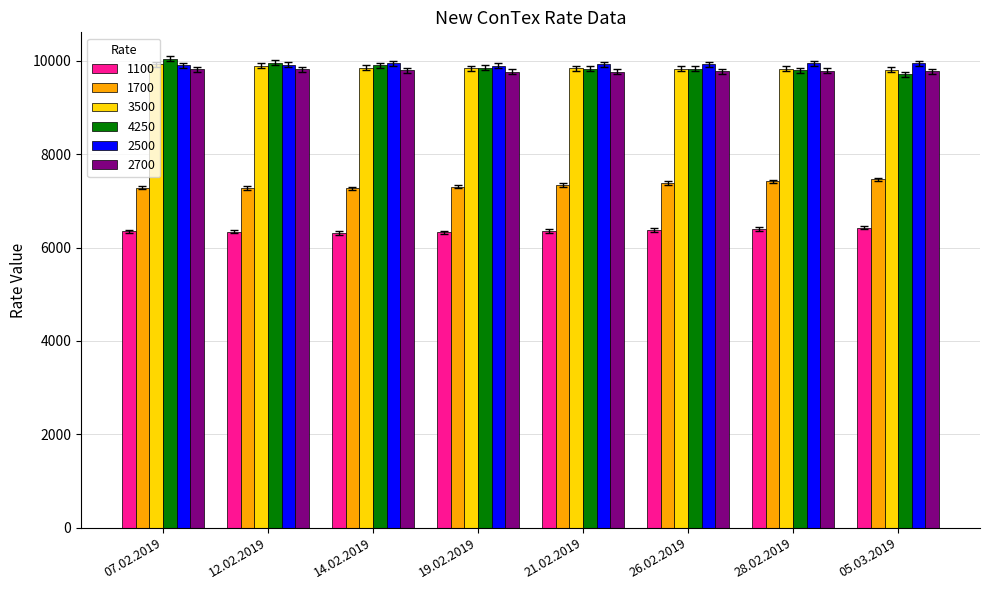

What is the sum of the 1100 values at 21.02.2019 and 14.02.2019?

12666